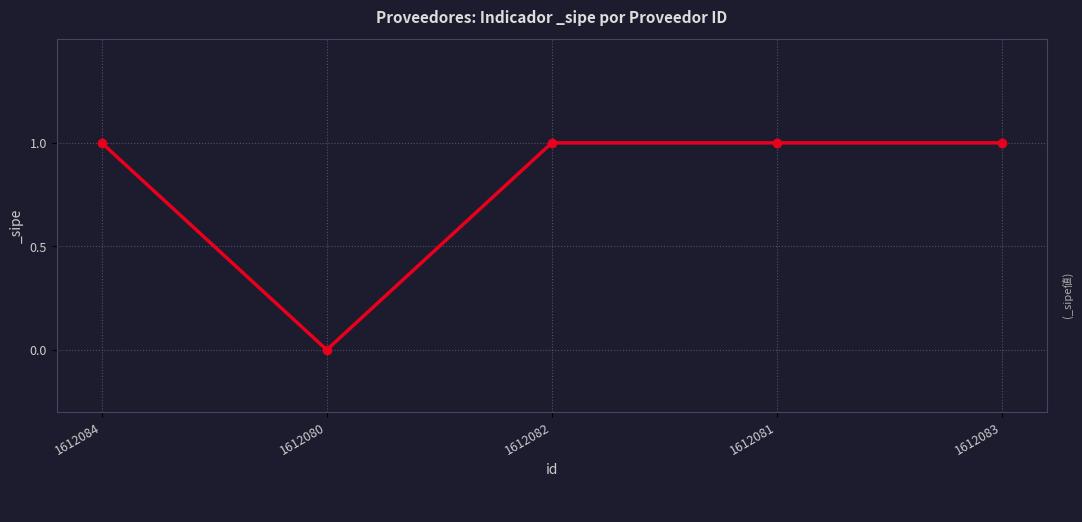

Reading left to right, list all the values displayed in this chart.

1	0	1	1	1